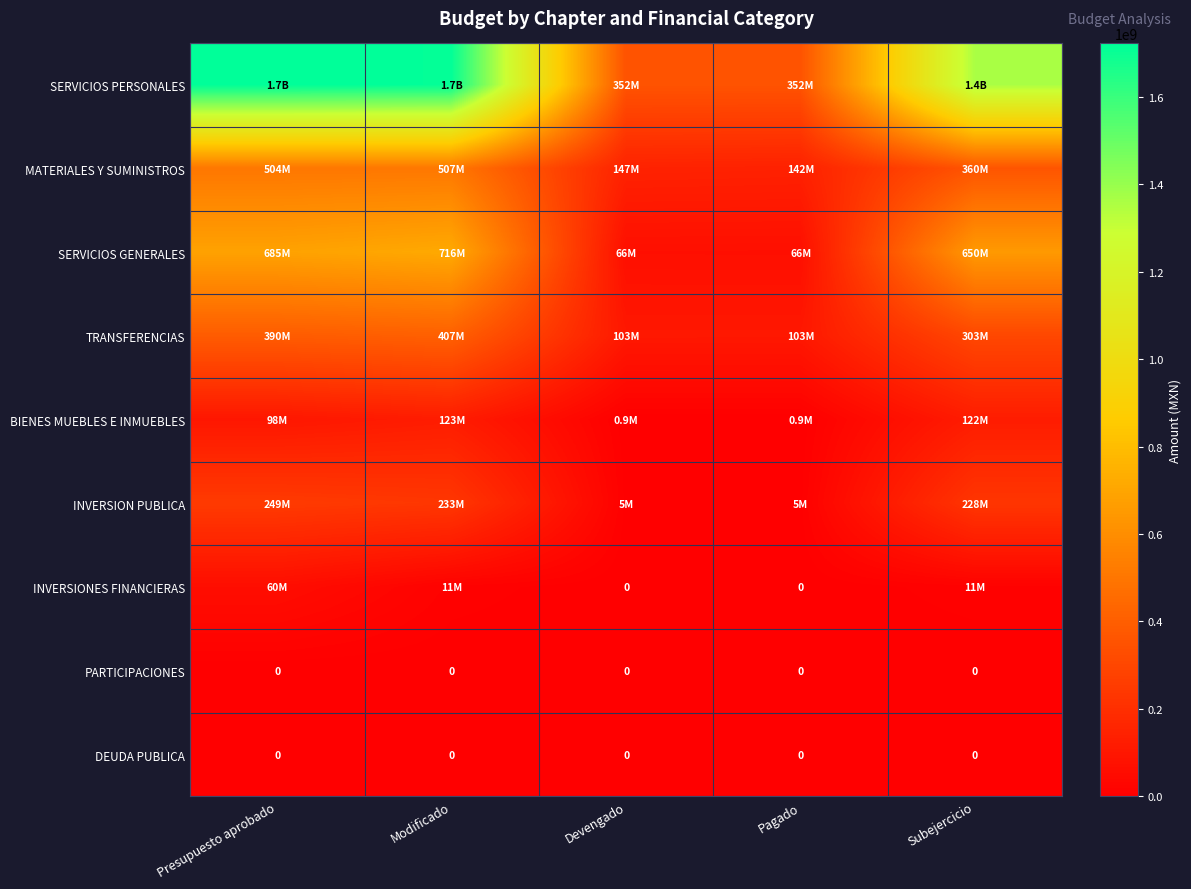

Count the number of data series in this chart.

9